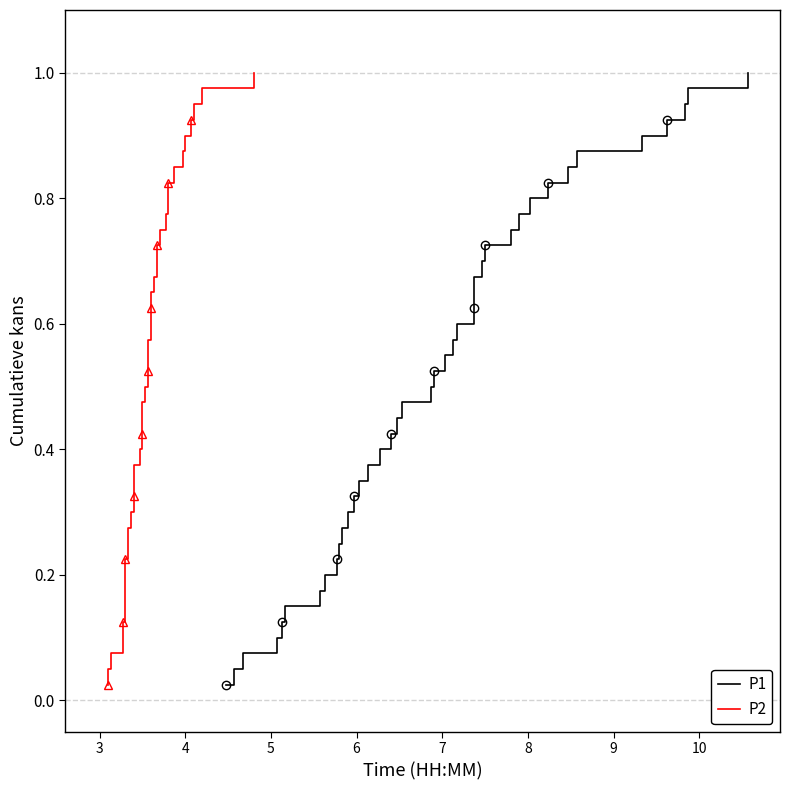

List the series in order of their peak value, lowest first.

P1, P2